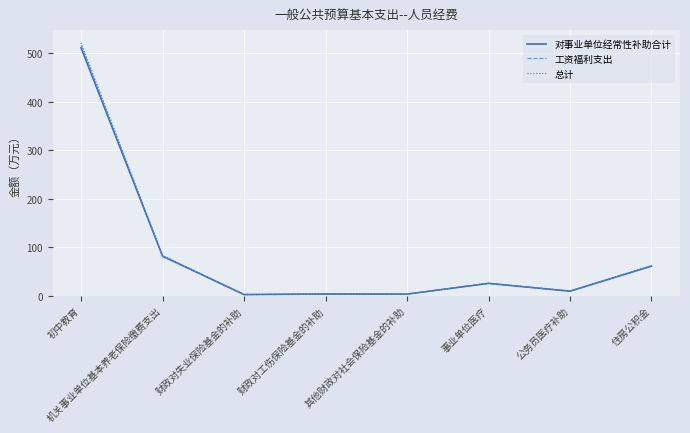

What is the spread (max minus min) of values at 事业单位医疗?

0.5